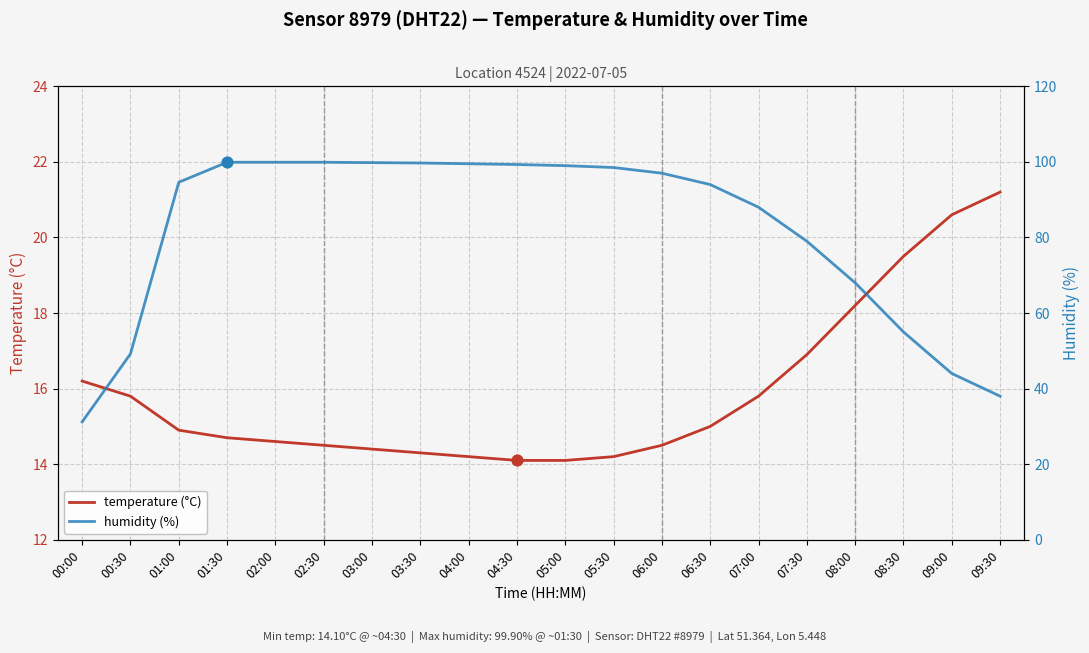

Is the value of humidity (%) at 06:00 greater than the value of temperature (°C) at 09:30?

Yes